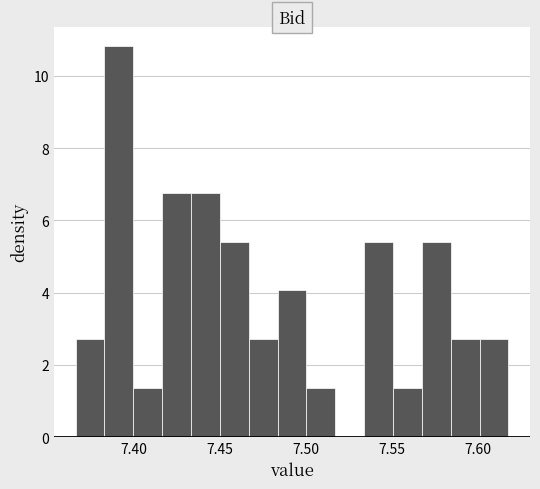

Read against the x-axis, roughly where is the centre of the tallest bar?

7.390